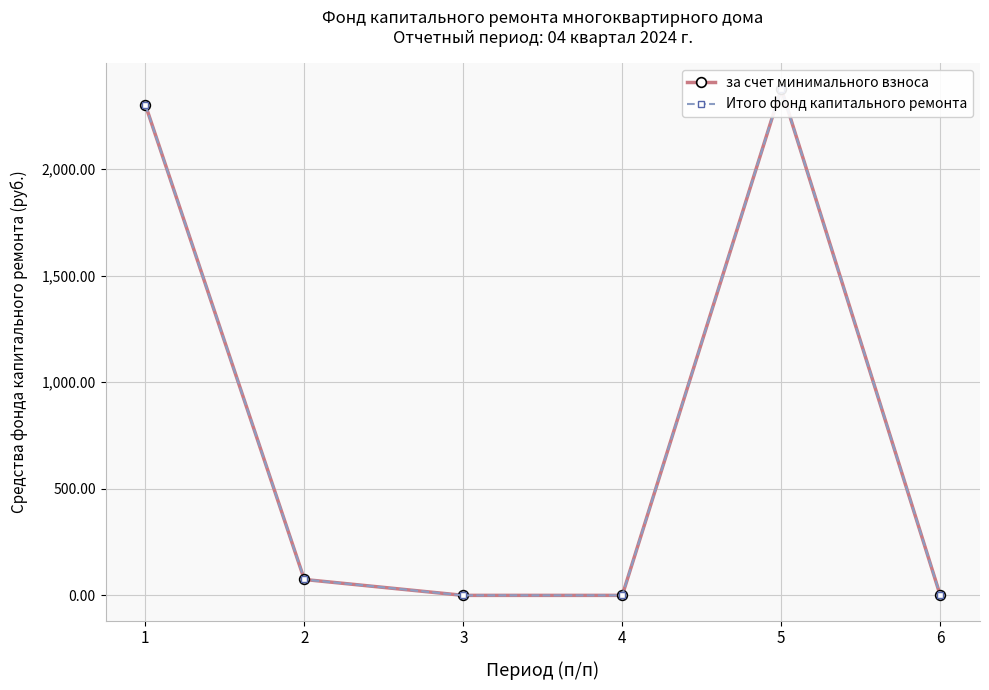

The value of Итого фонд капитального ремонта at 1 is 3357.1. True or false?

False